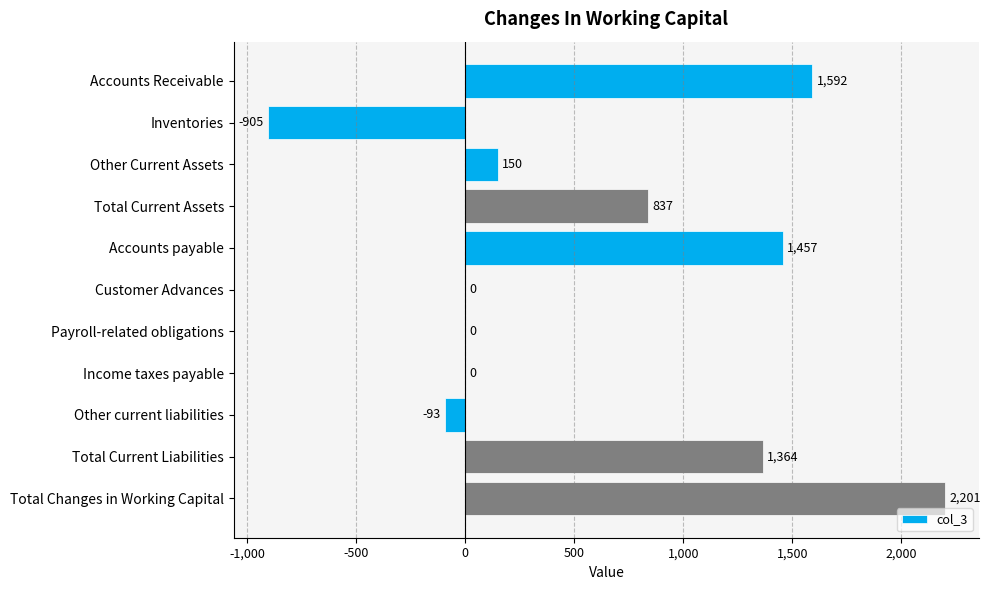

Which label corresponds to the largest value in the chart?

Total Changes in Working Capital